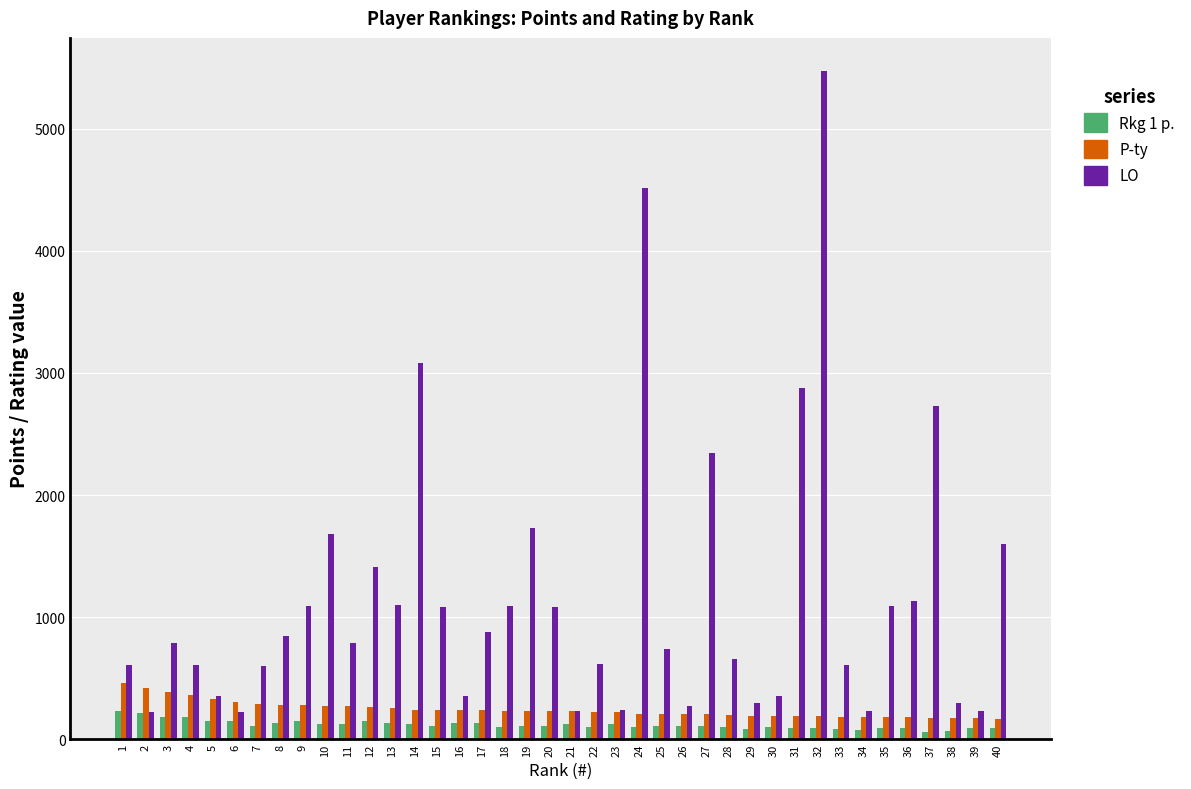

At which category does the chart reach its peak across all series?

32